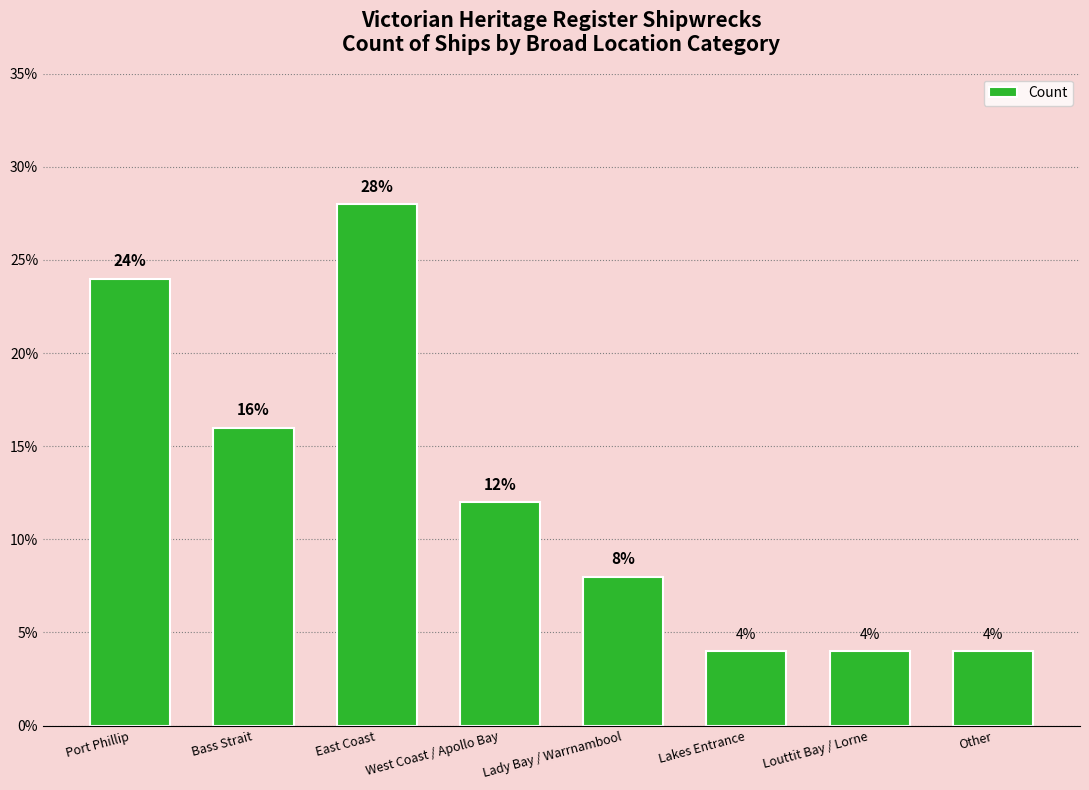

Reading right to left, what are all the values shown in this chart?

Other=0.0	Louttit Bay / Lorne=0.0	Lakes Entrance=0.0	Lady Bay / Warrnambool=0.1	West Coast / Apollo Bay=0.1	East Coast=0.3	Bass Strait=0.2	Port Phillip=0.2